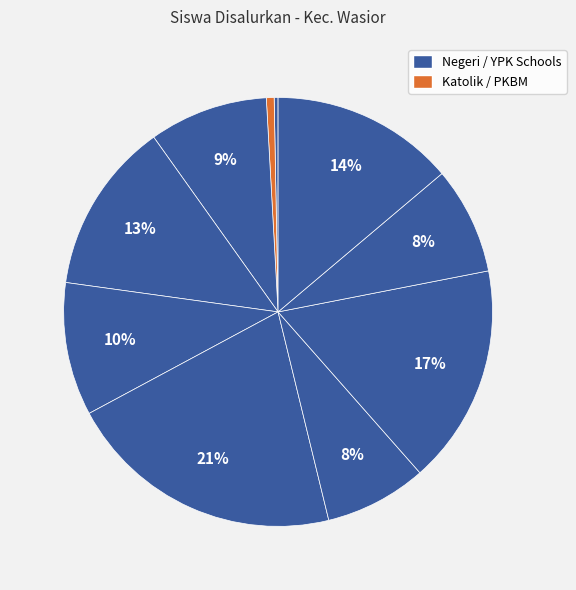

To the nearest percent, what is the average slice percentage?

10%